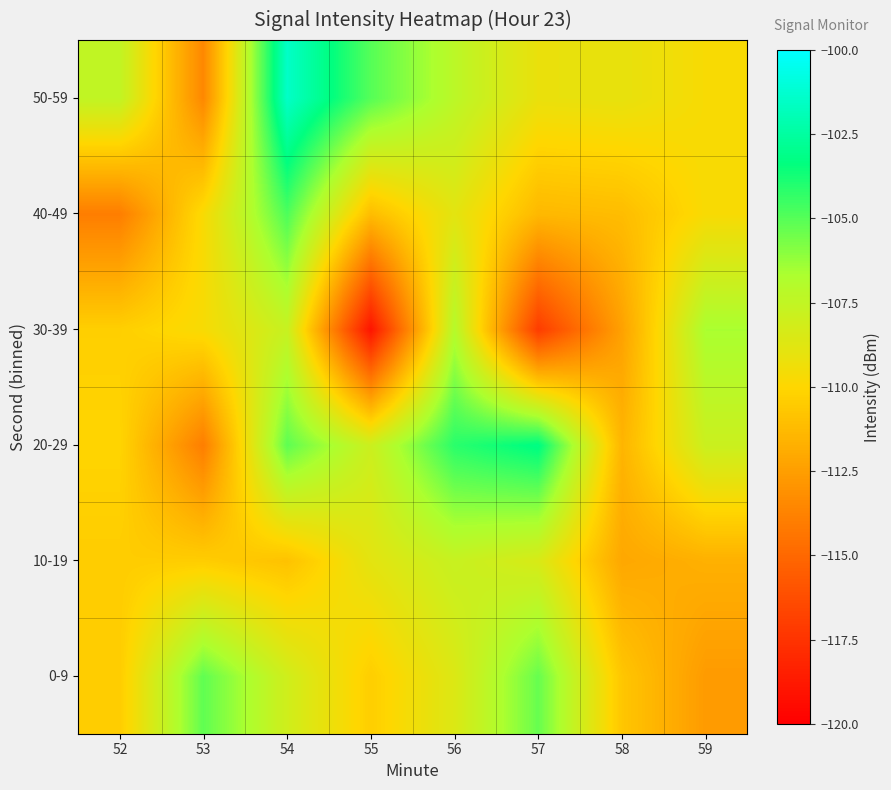

What is the difference between the highest and lowest values at 58?

3.3